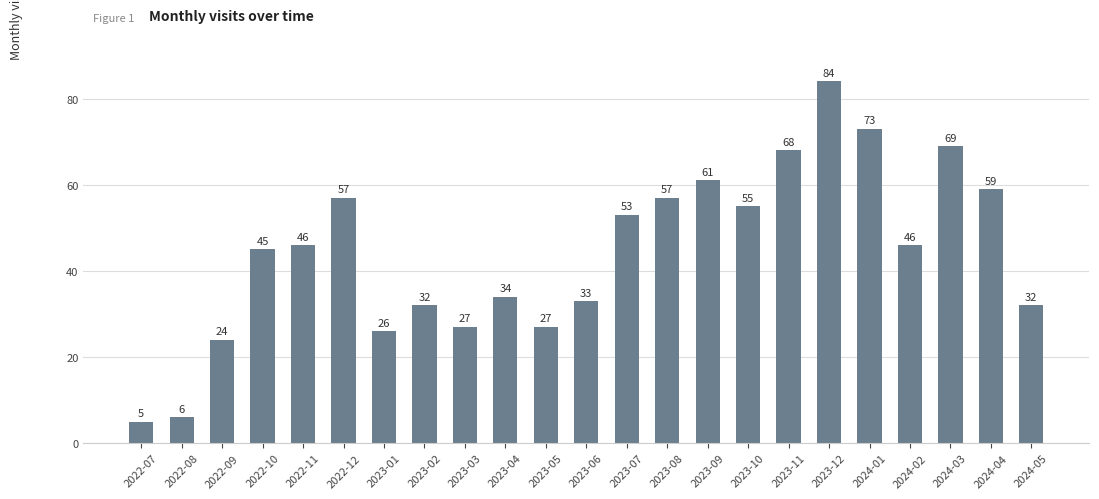

Count the number of data series in this chart.

1